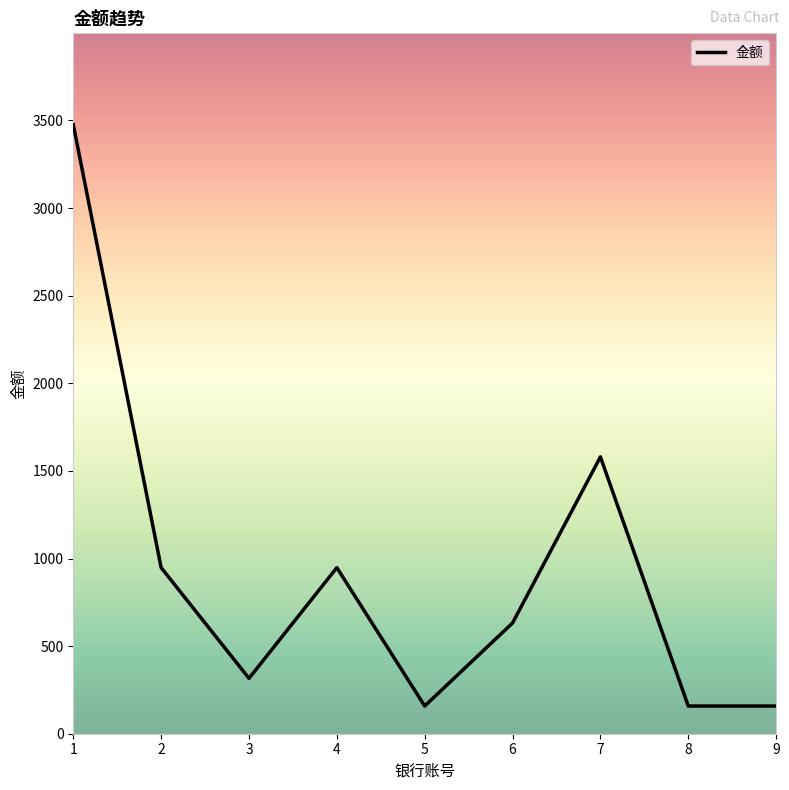

How many lines are shown in the chart?

1